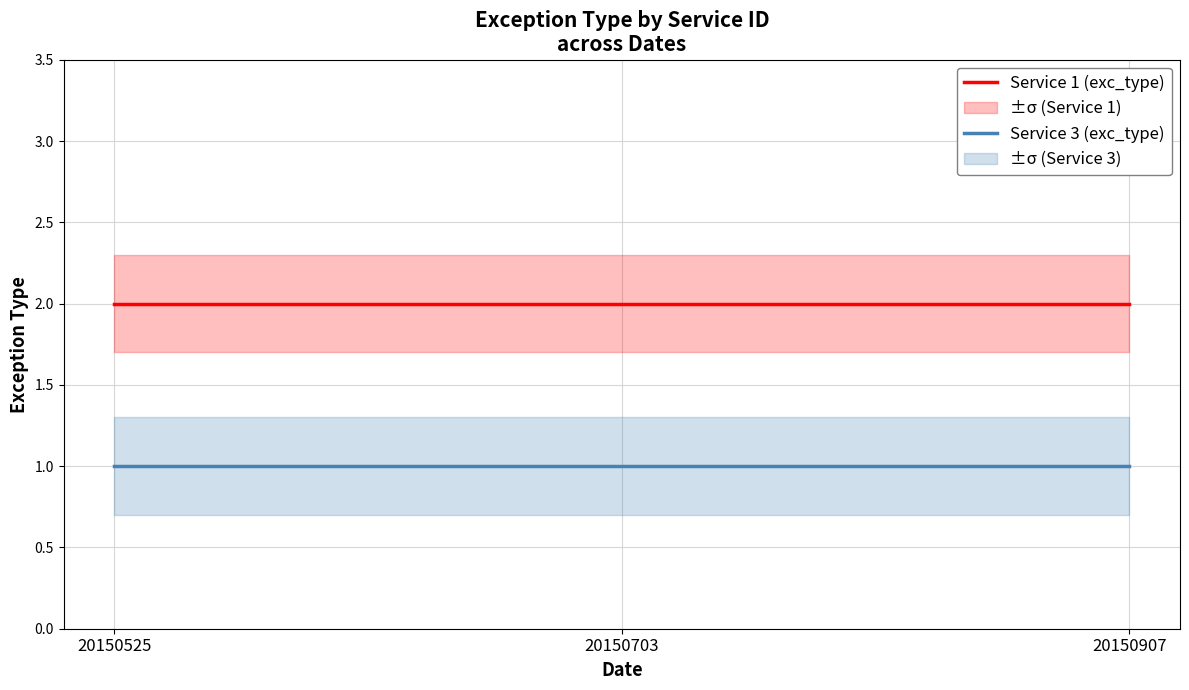

What is the smallest value displayed?

1